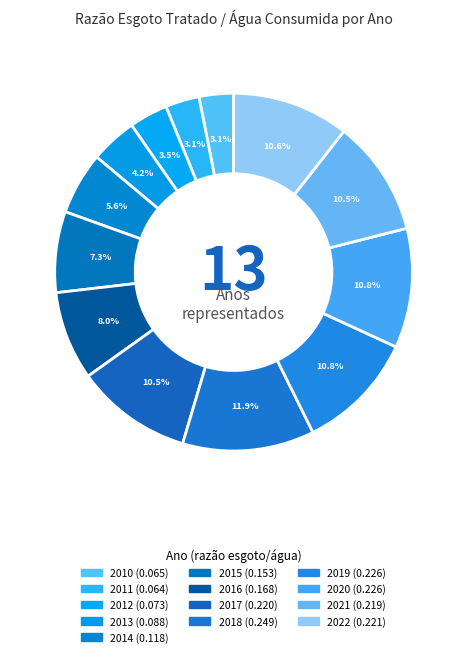

How many segments does this pie chart have?

13